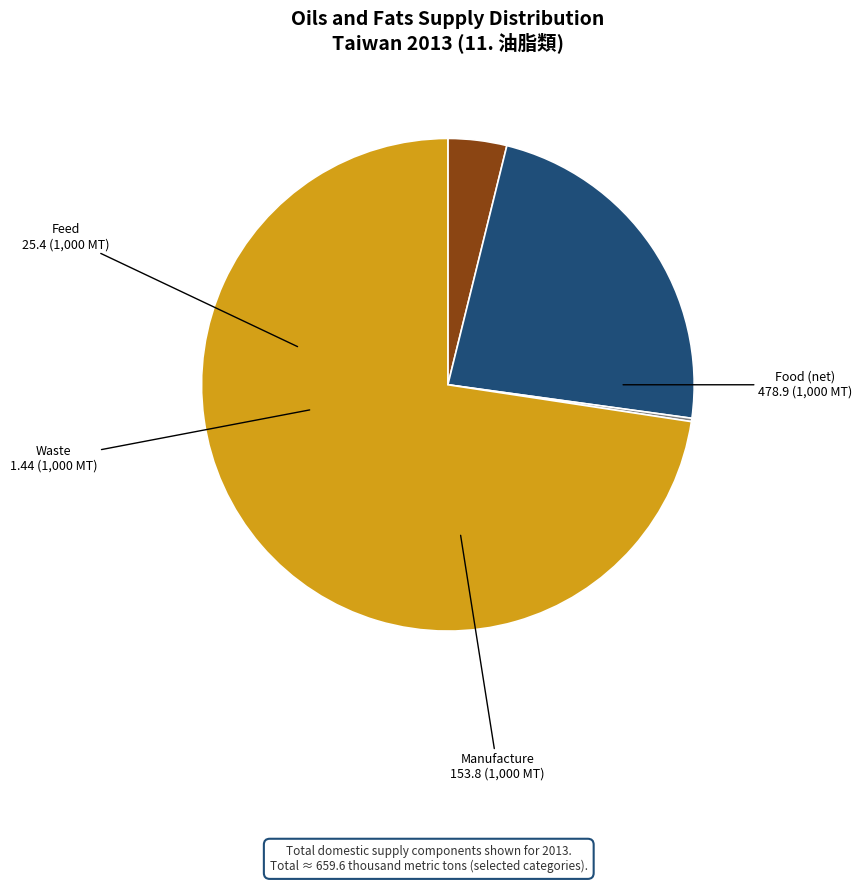

The Feed slice represents 4% of the pie. True or false?

True